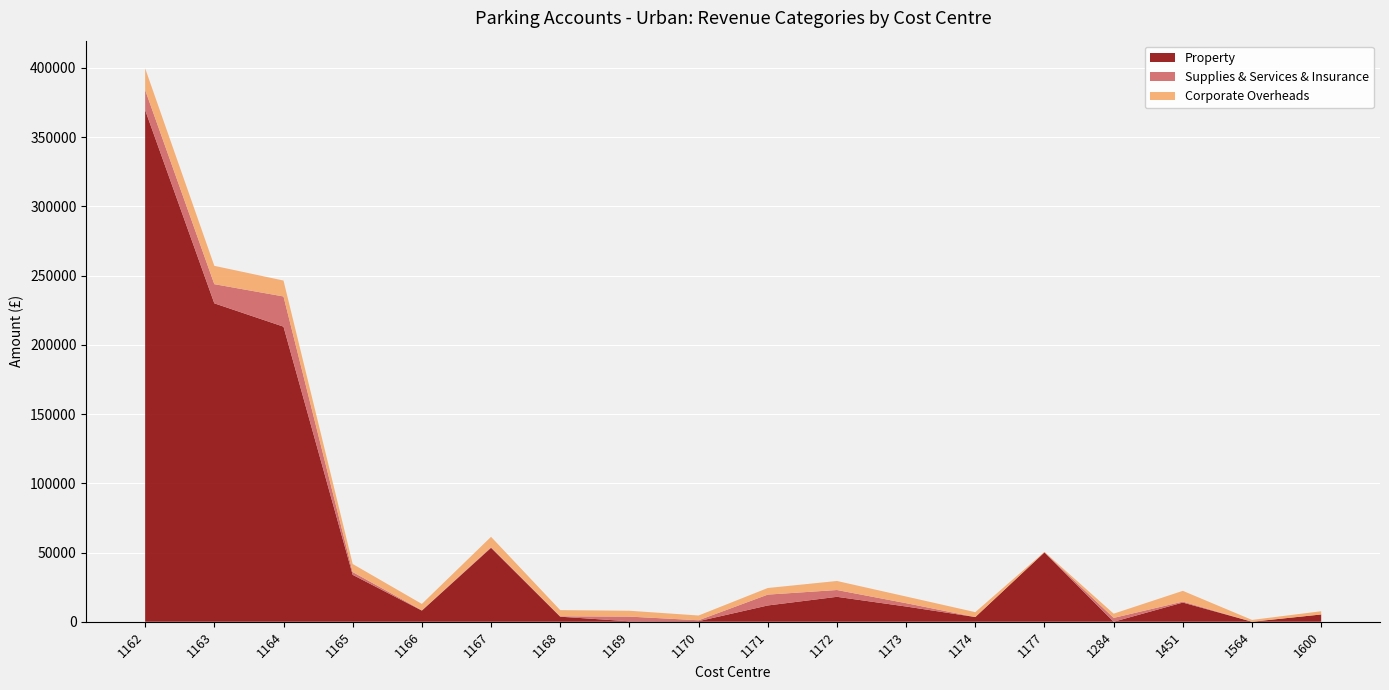

Reading right to left, extract all data points from this chart.

Property: 1600=5239.5	1564=0.0	1451=13852.7	1284=0.0	1177=50102.5	1174=3389.3	1173=10992.6	1172=18002.0	1171=11745.9	1170=408.3	1169=320.8	1168=3643.4	1167=53405.7	1166=8052.9	1165=33884.8	1164=213143.5	1163=229999.5	1162=369621.6
Supplies & Services & Insurance: 1600=0.0	1564=0.0	1451=692.7	1284=2768.1	1177=85.9	1174=0.0	1173=2411.3	1172=4915.2	1171=7843.4	1170=655.1	1169=3381.8	1168=281.2	1167=461.4	1166=213.6	1165=2011.8	1164=21808.8	1163=13835.5	1162=14494.6
Corporate Overheads: 1600=2335.5	1564=1306.0	1451=7764.0	1284=3049.8	1177=315.4	1174=3530.1	1173=4803.6	1172=6511.9	1171=4769.7	1170=3427.9	1169=4228.1	1168=4464.4	1167=7475.1	1166=4594.8	1165=5815.5	1164=11494.1	1163=13243.1	1162=15618.1